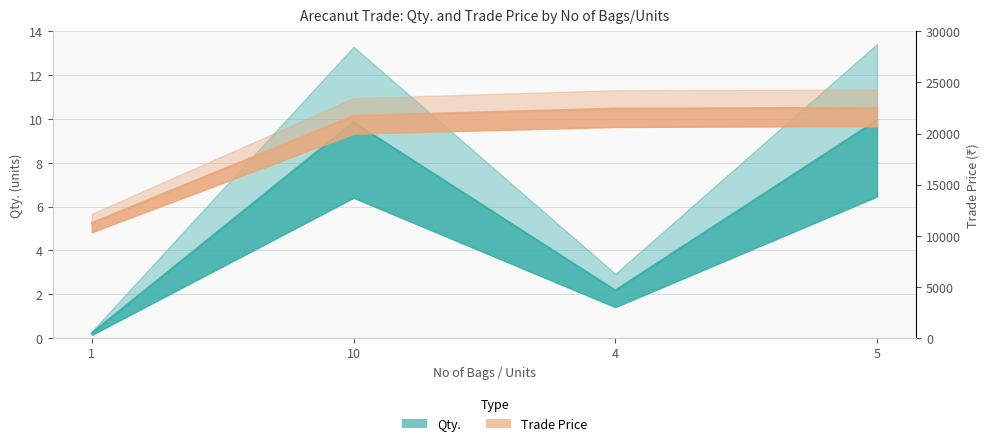

True or false: Qty. has more than 2 interior local peaks.

False